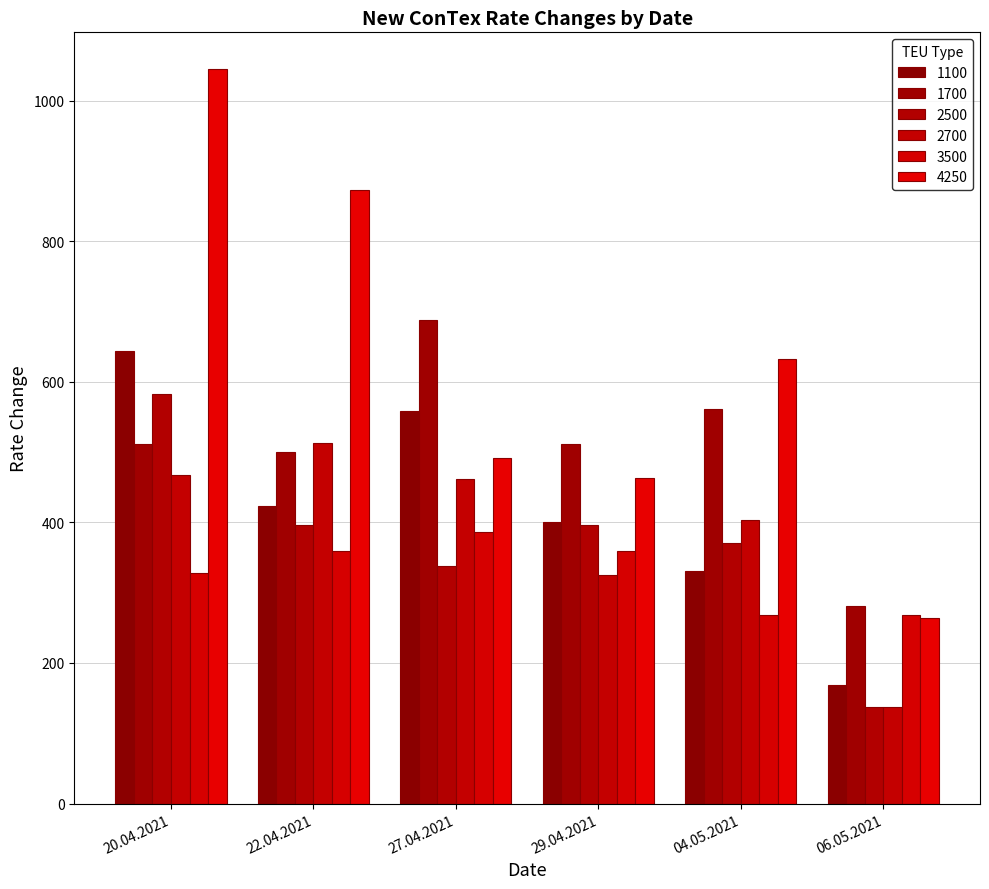

Reading left to right, transcribe all the data shown in this chart.

1100: 20.04.2021=644	22.04.2021=423	27.04.2021=558	29.04.2021=400	04.05.2021=331	06.05.2021=169
1700: 20.04.2021=512	22.04.2021=500	27.04.2021=688	29.04.2021=512	04.05.2021=561	06.05.2021=281
2500: 20.04.2021=583	22.04.2021=396	27.04.2021=338	29.04.2021=396	04.05.2021=370	06.05.2021=138
2700: 20.04.2021=467	22.04.2021=513	27.04.2021=462	29.04.2021=325	04.05.2021=404	06.05.2021=137
3500: 20.04.2021=328	22.04.2021=359	27.04.2021=387	29.04.2021=359	04.05.2021=268	06.05.2021=268
4250: 20.04.2021=1045	22.04.2021=873	27.04.2021=491	29.04.2021=463	04.05.2021=632	06.05.2021=264